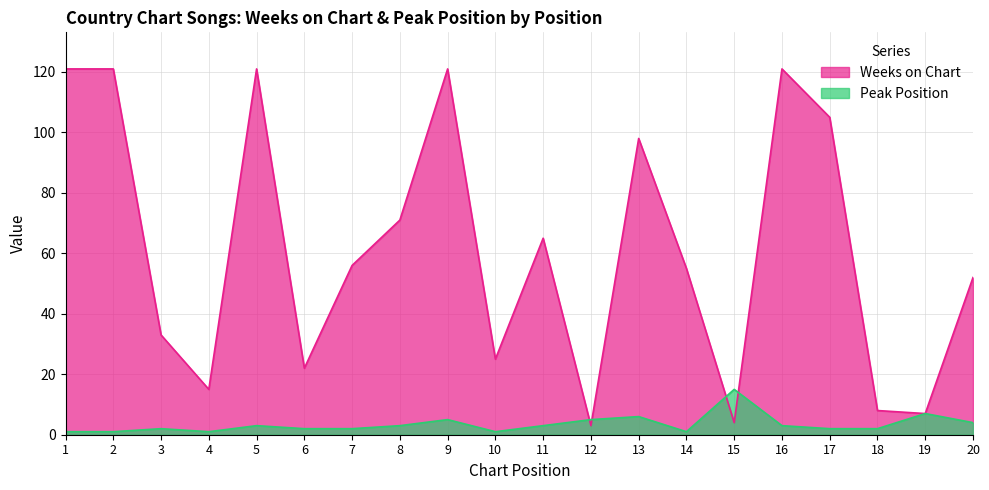

Is it true that Peak Position equals 1 at 4?

True